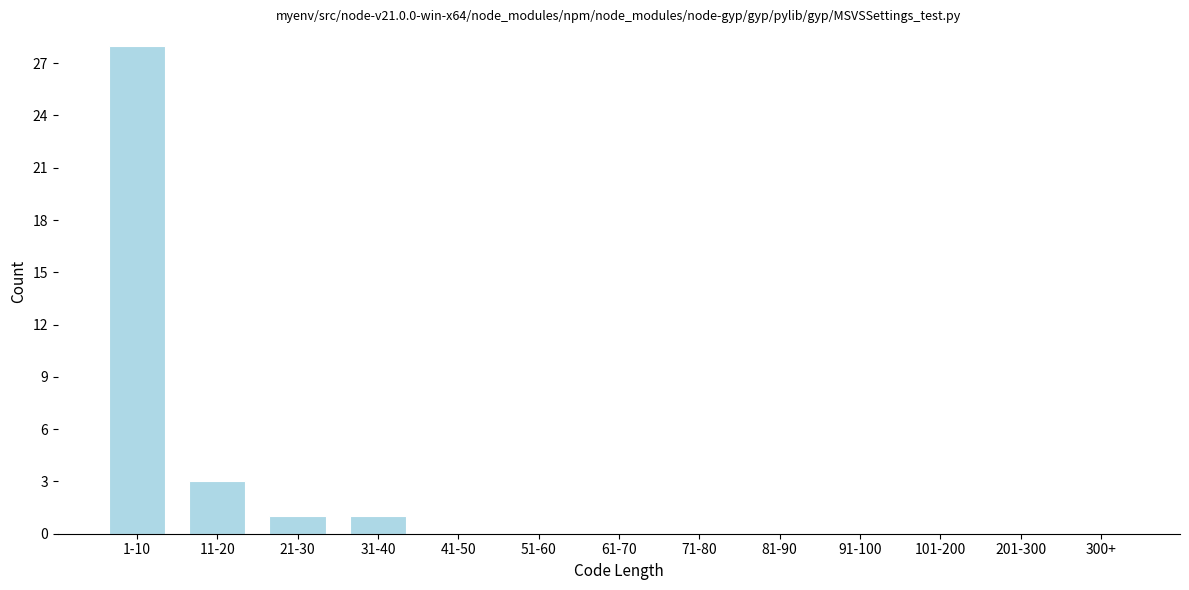

Reading left to right, extract all data points from this chart.

1-10=28	11-20=3	21-30=1	31-40=1	41-50=0	51-60=0	61-70=0	71-80=0	81-90=0	91-100=0	101-200=0	201-300=0	300+=0